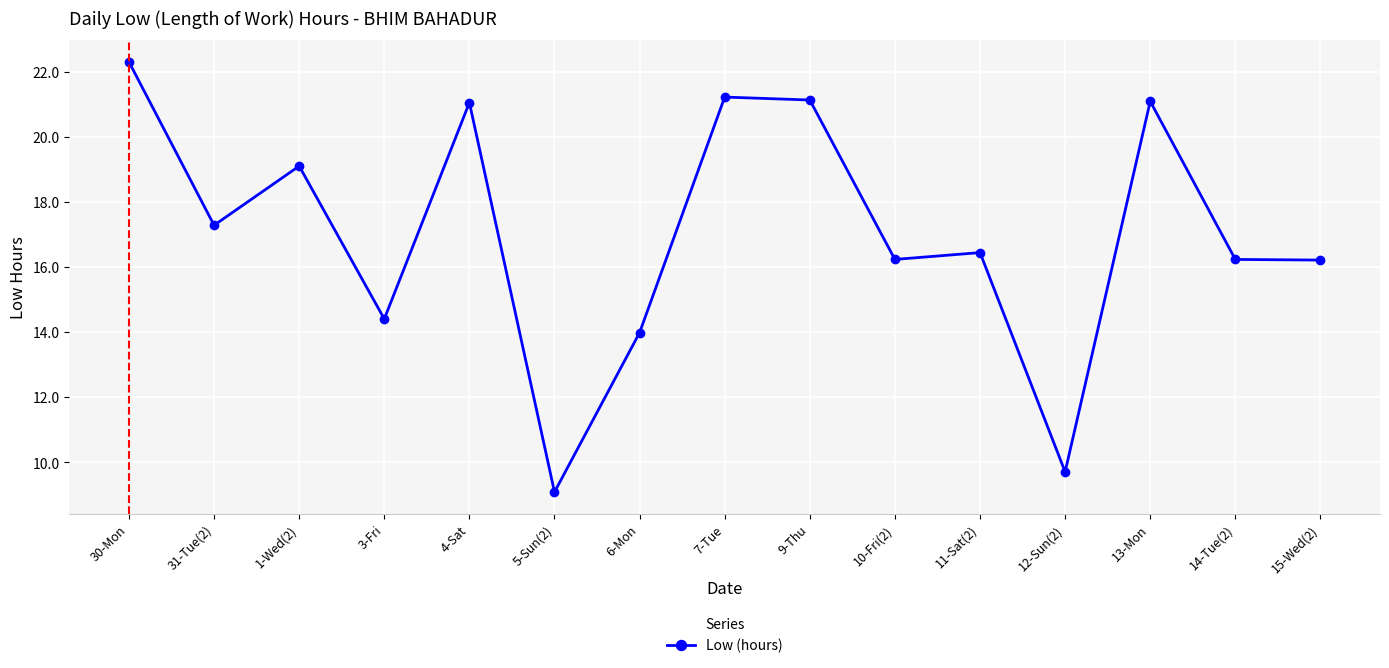

What is the average value?

17.0